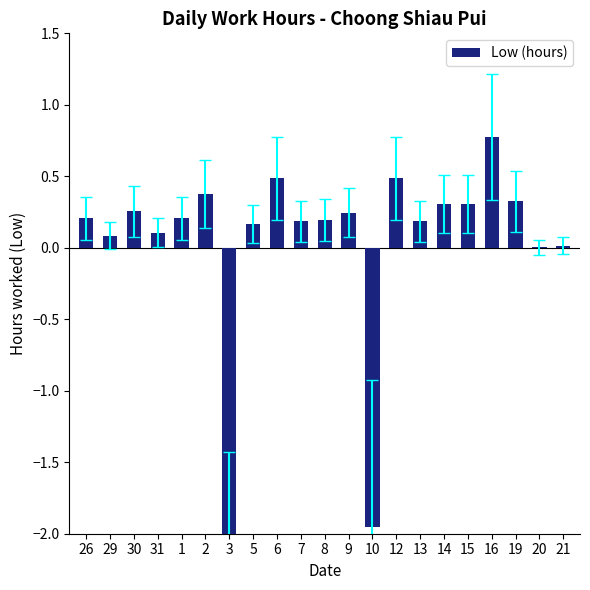

Rank the categories by value from highest to lowest.

16, 6, 12, 2, 19, 14, 15, 30, 9, 26, 1, 8, 7, 13, 5, 31, 29, 21, 20, 10, 3